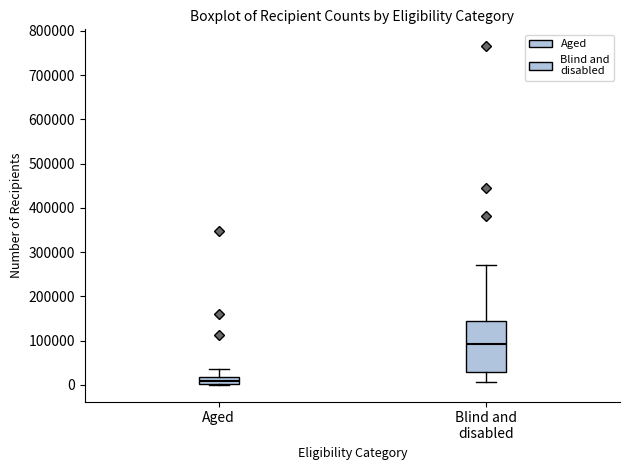

Which box's median line is the highest?

Blind and disabled